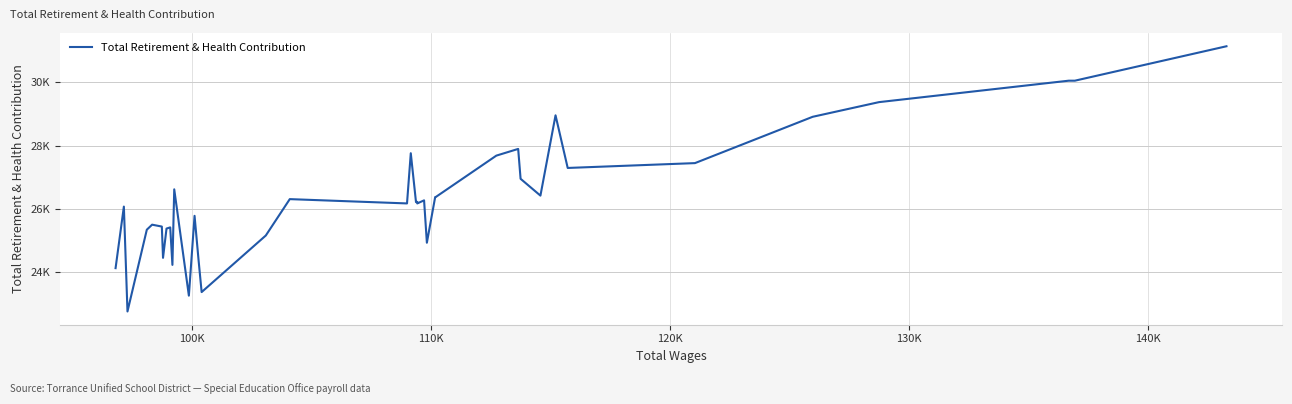

Count the number of values greater than 26217.

19